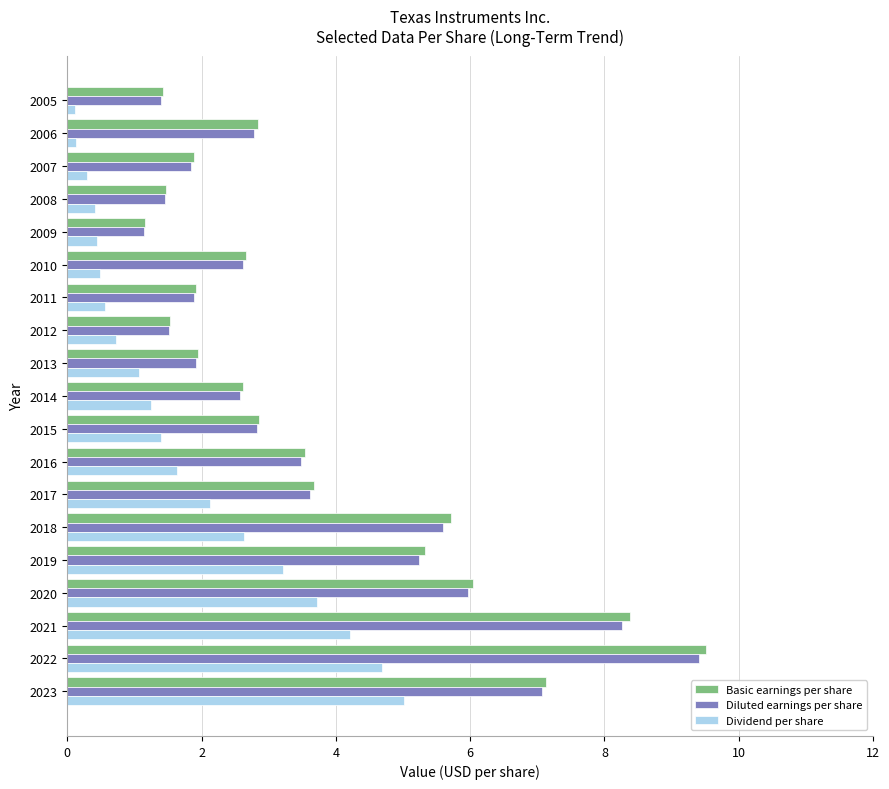

What is the difference between the maximum and minimum values in the Dividend per share series?

4.9